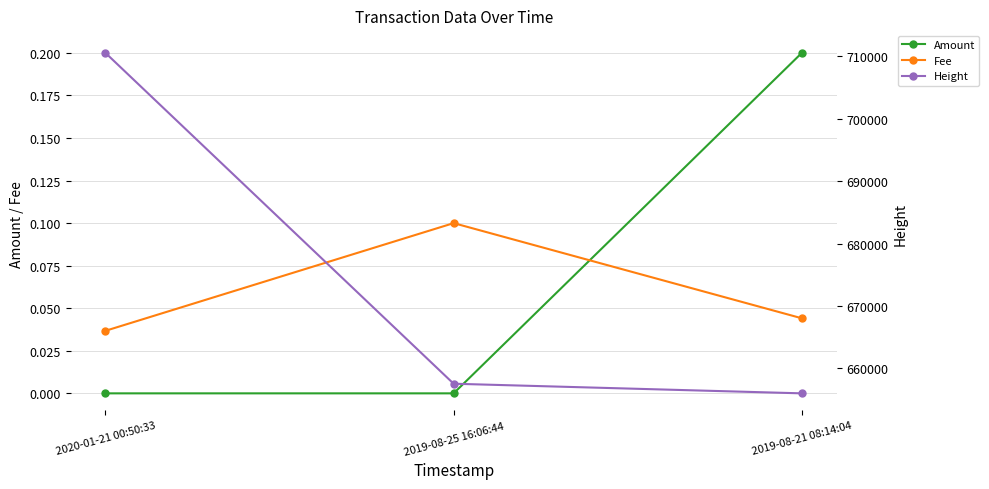

How many lines are shown in the chart?

3